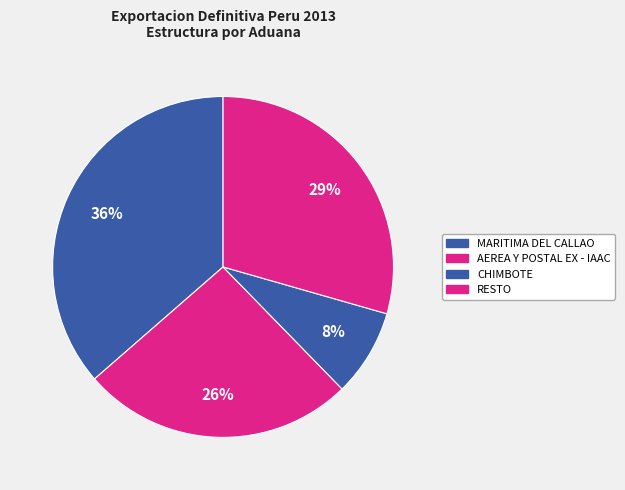

How many slices are in this pie chart?

4